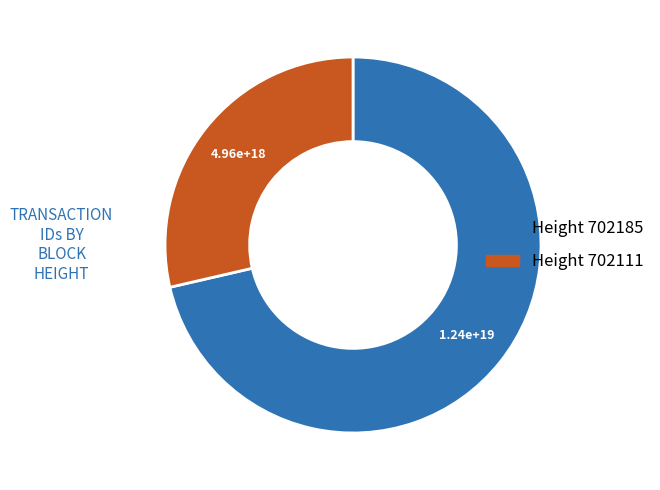

Which slice is the largest?

Height 702185